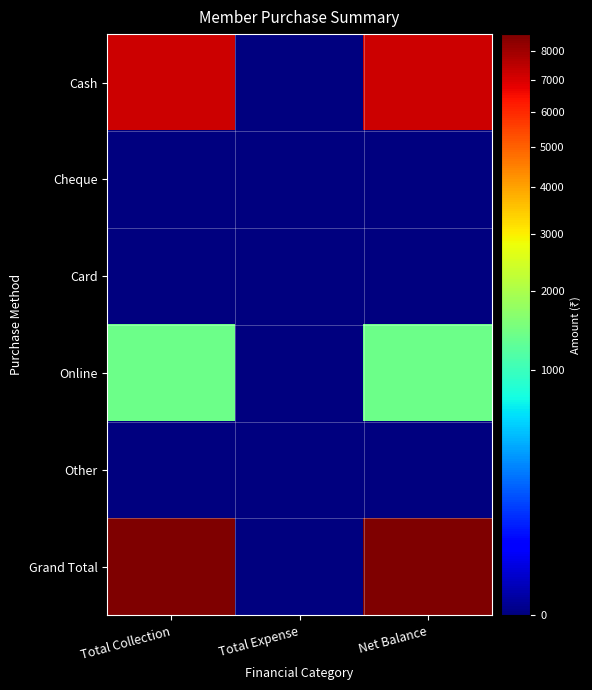

Which series changed the most between Total Expense and Net Balance?

Grand Total